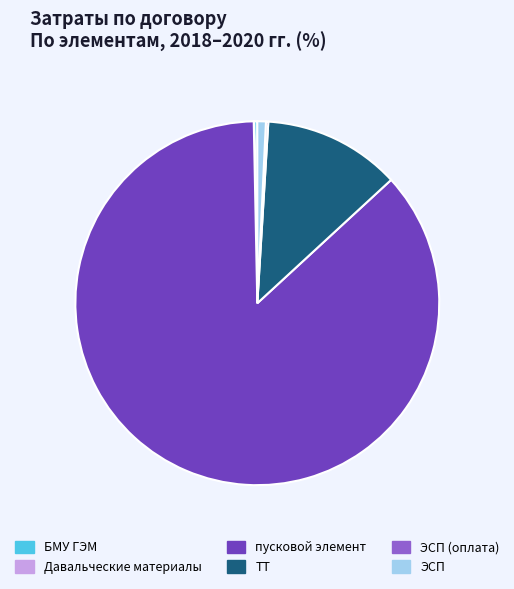

True or false: ТТ accounts for 12% of the total.

True